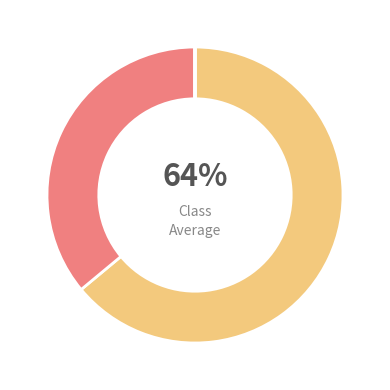

Is there a majority slice in this chart?

Yes